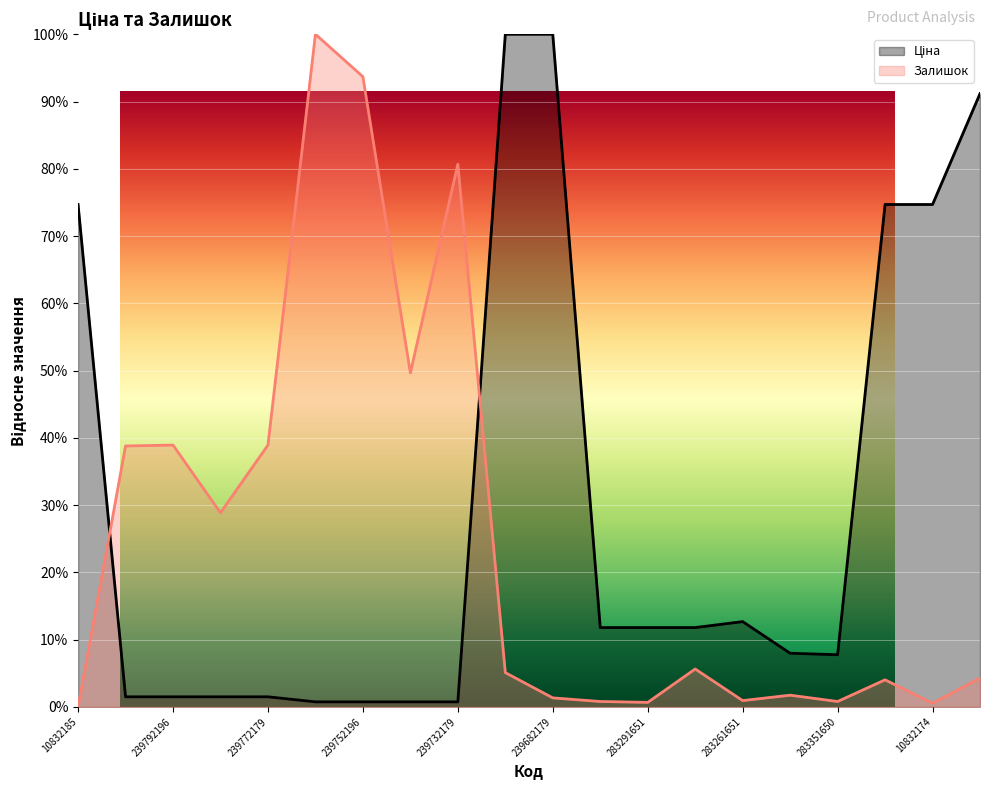

Rank the series at 283291650 from highest to lowest value.

Ціна, Залишок